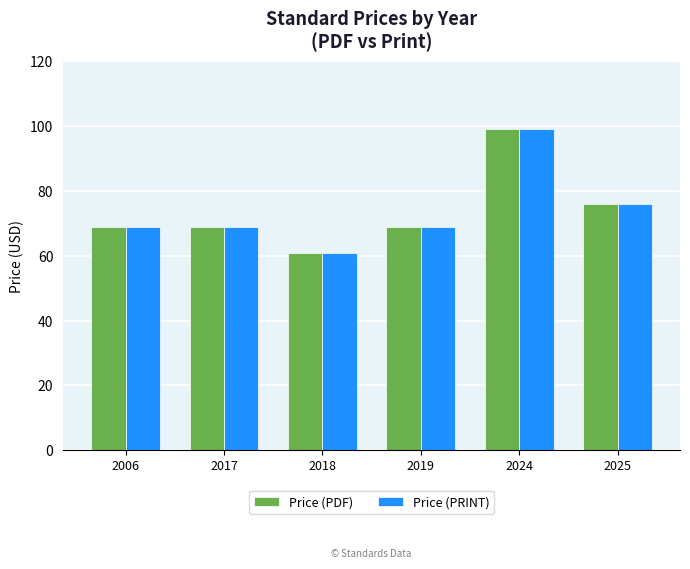

At which category is the sum across all series the highest?

2024